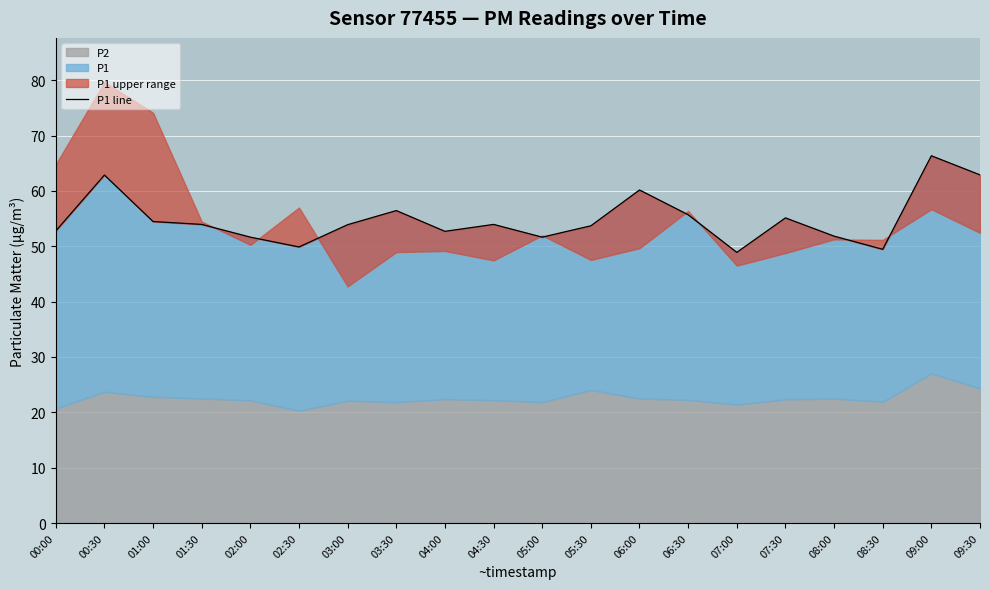

True or false: the data shows 90.8 at 02:00.

False